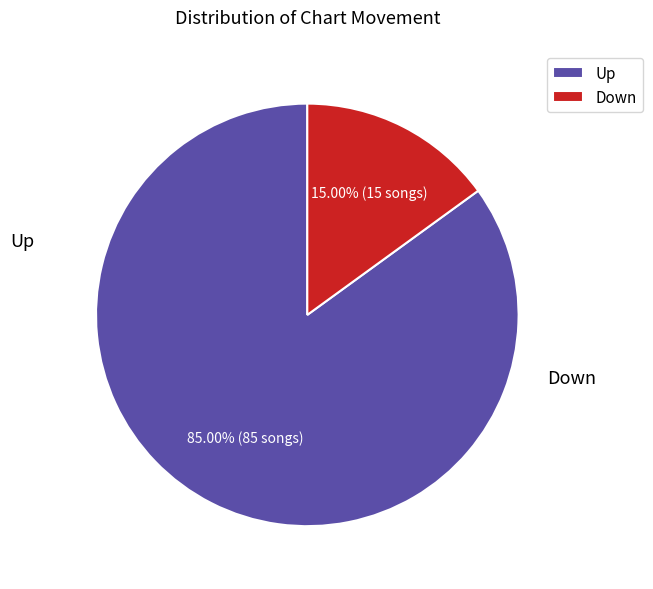

Is Down the majority of the pie?

No